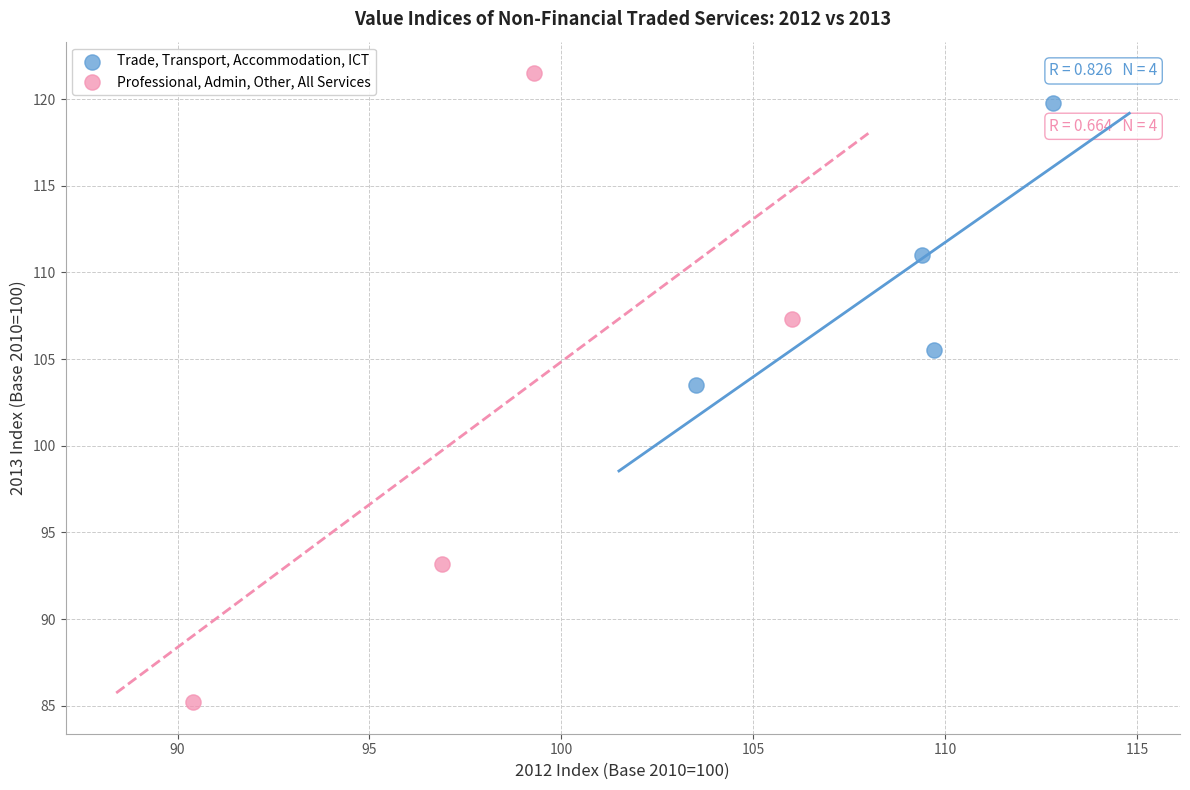

Which series contains the lowest Y value?

Professional, Admin, Other, All Services